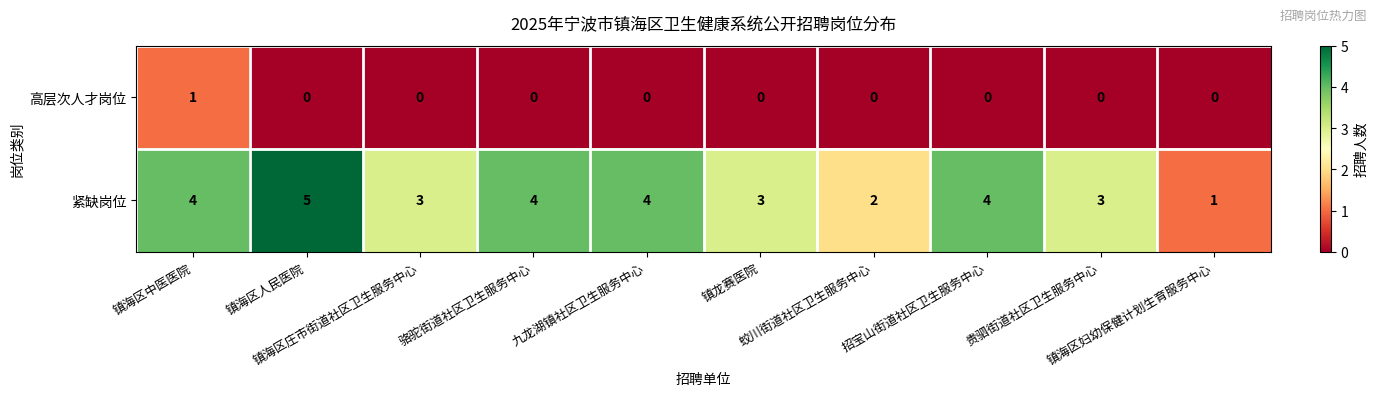

Which series has the largest total across all categories?

紧缺岗位